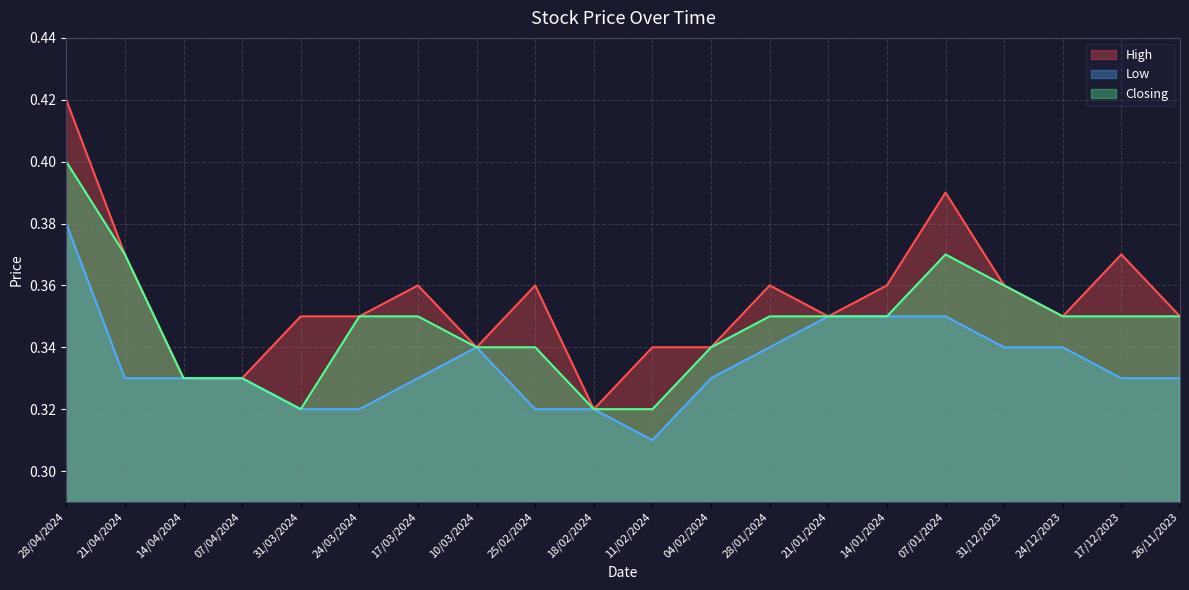

Reading left to right, list all the values displayed in this chart.

High: 0.4	0.4	0.3	0.3	0.3	0.3	0.4	0.3	0.4	0.3	0.3	0.3	0.4	0.3	0.4	0.4	0.4	0.3	0.4	0.3
Low: 0.4	0.3	0.3	0.3	0.3	0.3	0.3	0.3	0.3	0.3	0.3	0.3	0.3	0.3	0.3	0.3	0.3	0.3	0.3	0.3
Closing: 0.4	0.4	0.3	0.3	0.3	0.3	0.3	0.3	0.3	0.3	0.3	0.3	0.3	0.3	0.3	0.4	0.4	0.3	0.3	0.3